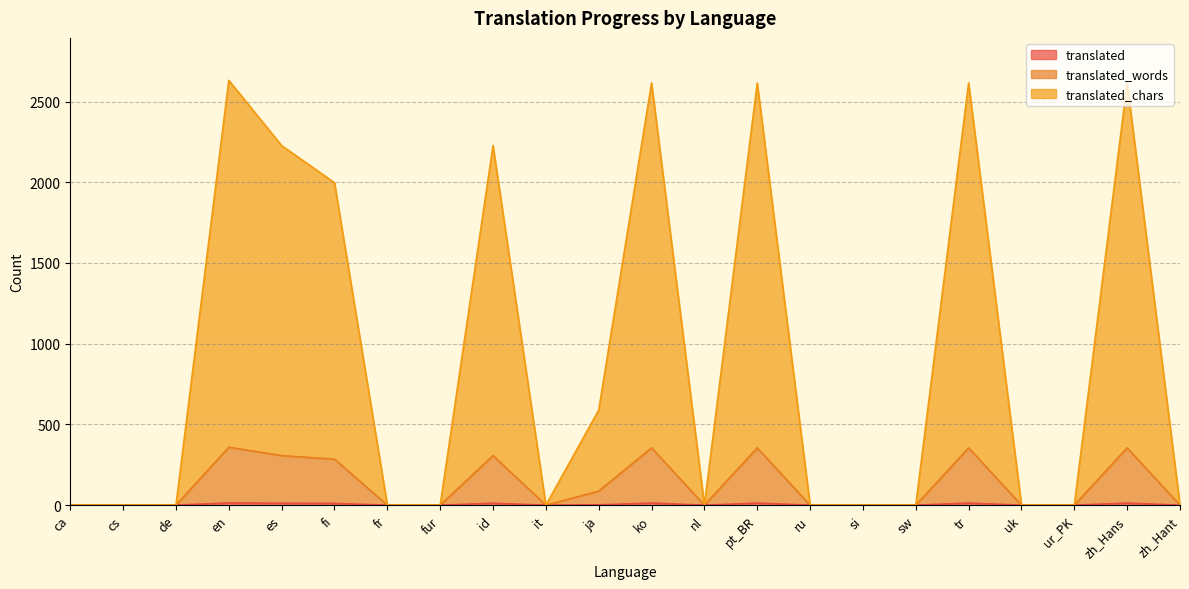

True or false: translated_chars and translated intersect in this chart.

False